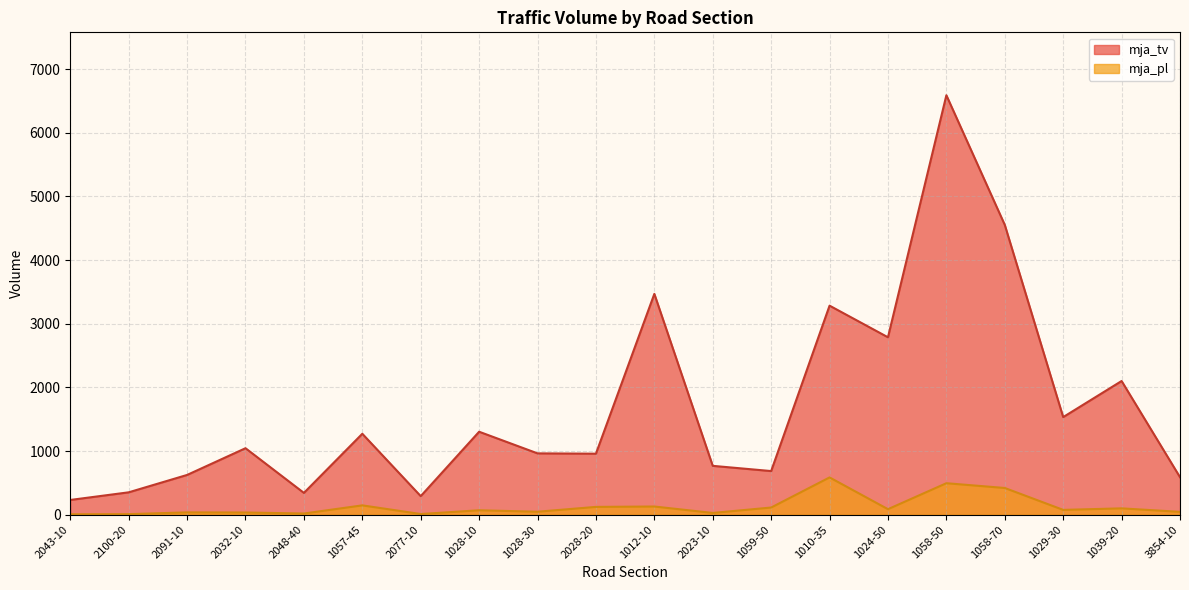

True or false: mja_tv and mja_pl cross at least once.

False